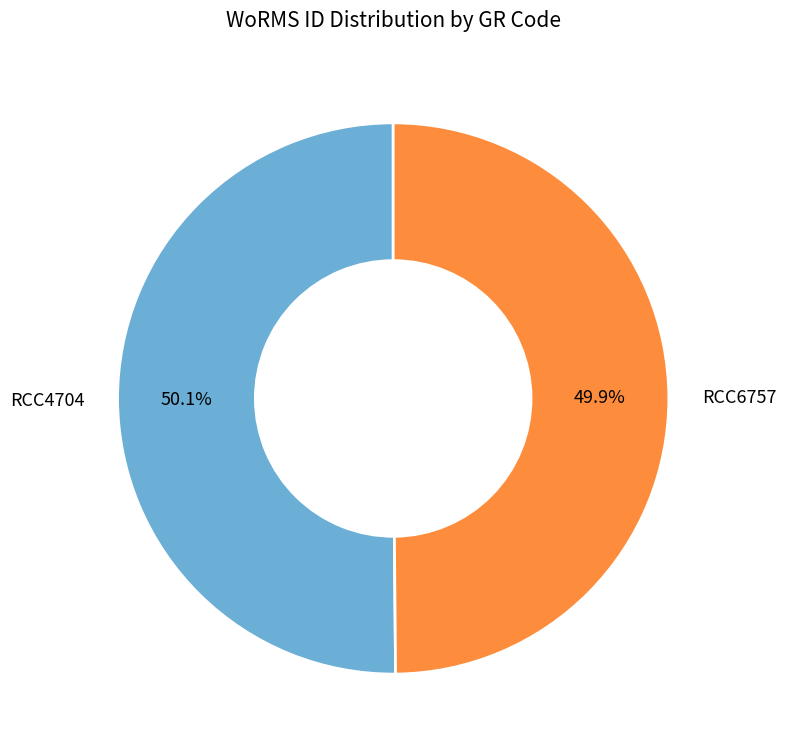

Approximately how many times larger is the value at RCC4704 compared to RCC6757?

1.0